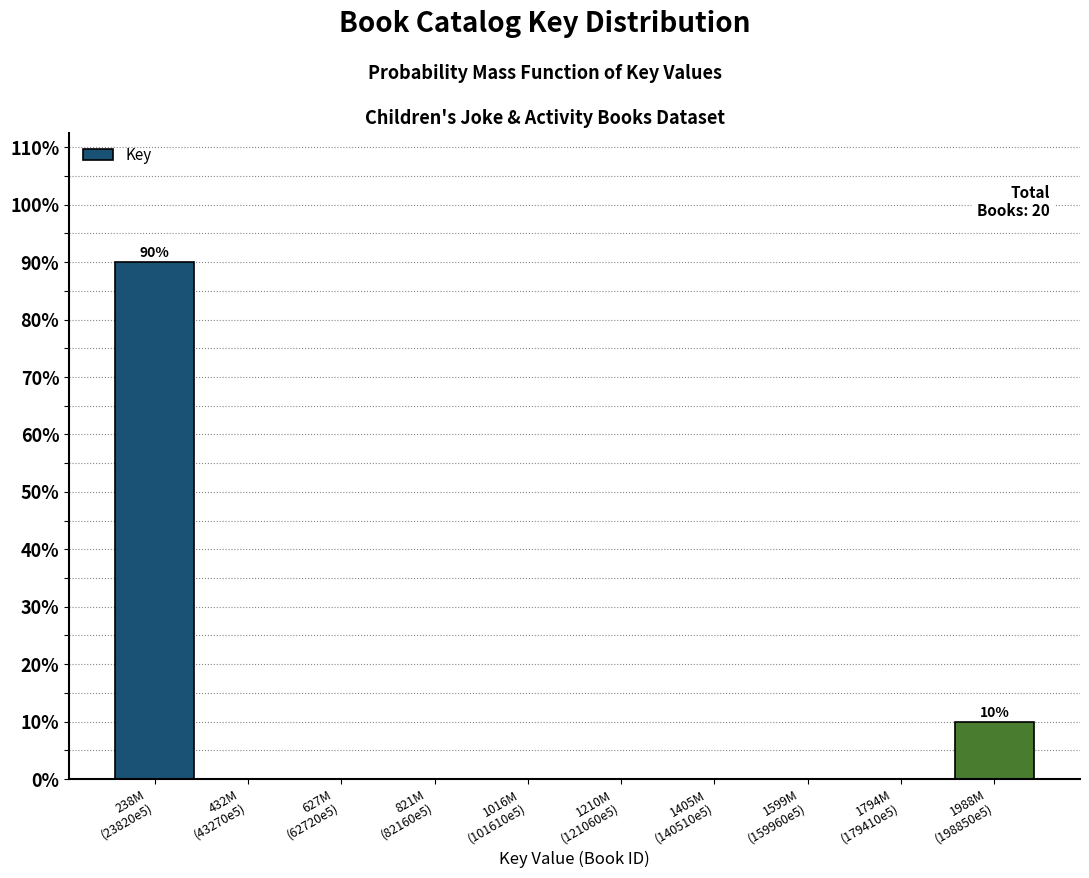

What is the maximum value shown in the chart?

90